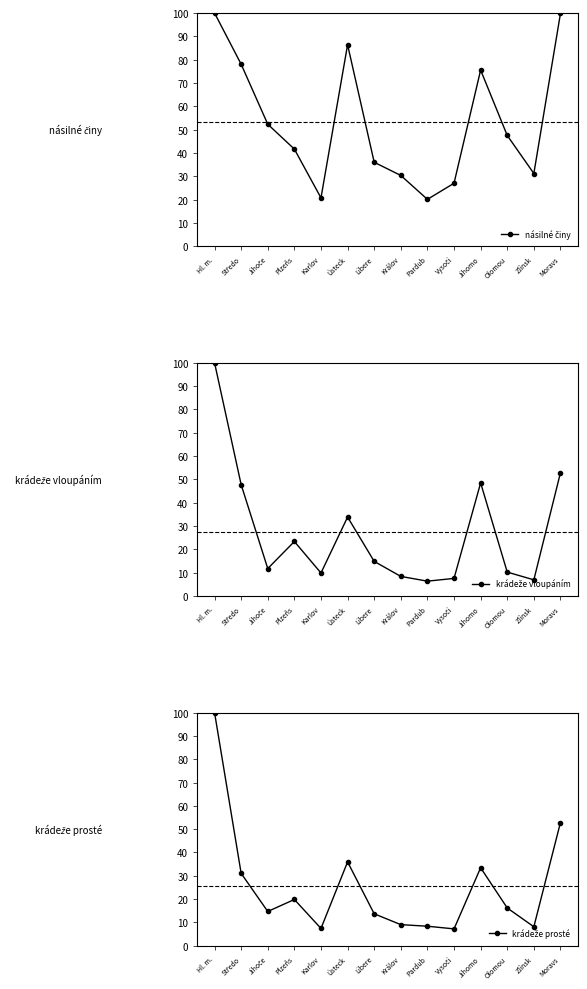

How many lines are shown in the chart?

3